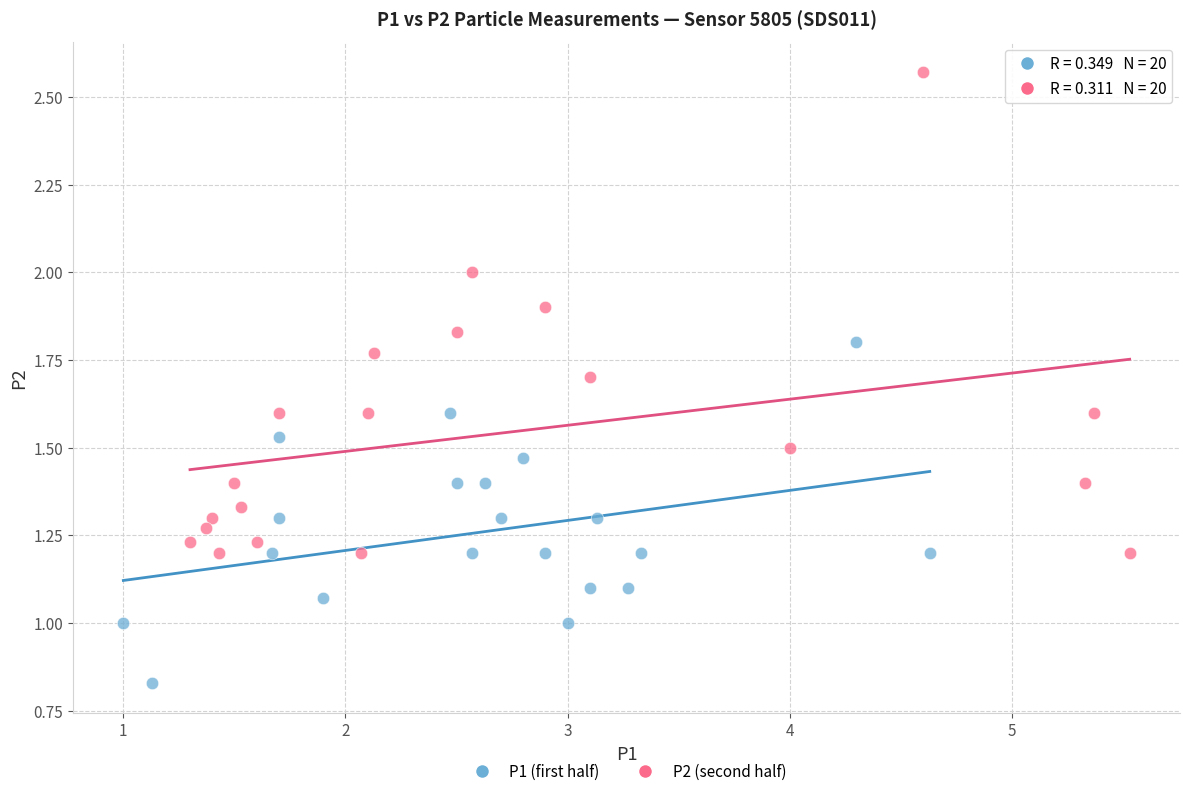

Which series reaches the minimum Y coordinate?

P1 (first half)